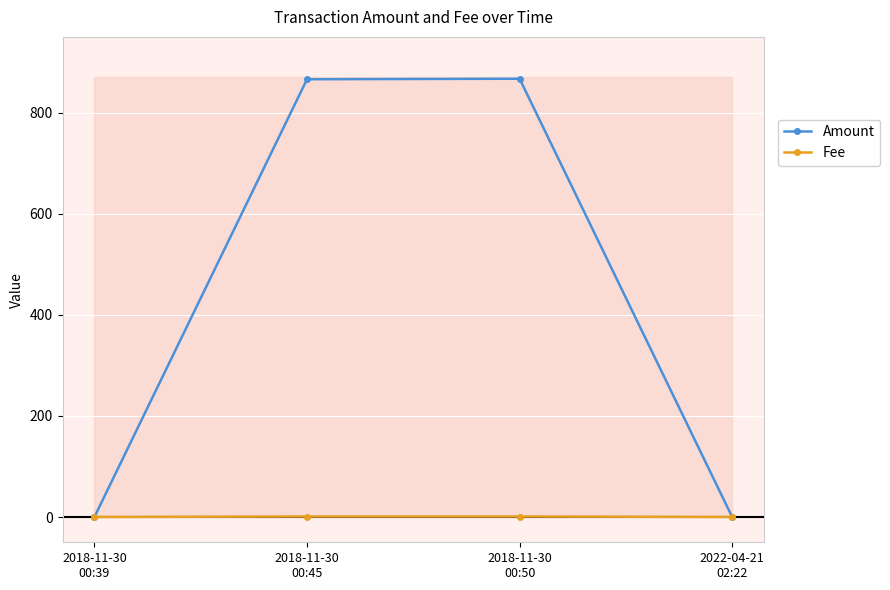

Where does the Amount series first go above 866?

2018-11-30
00:45